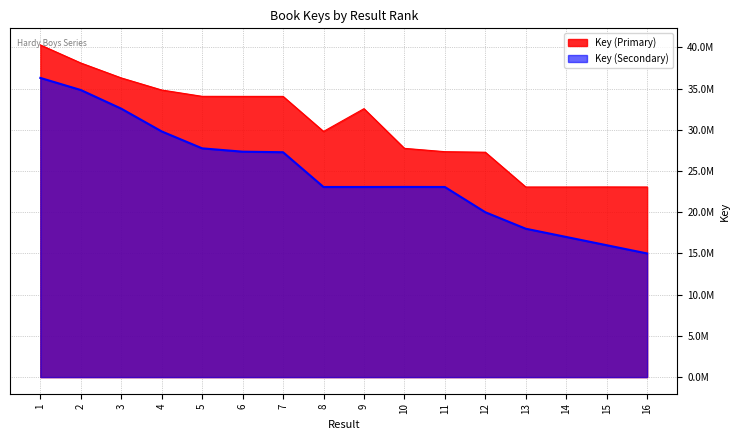

Which series changed the most between 7 and 13?

Key (Primary)